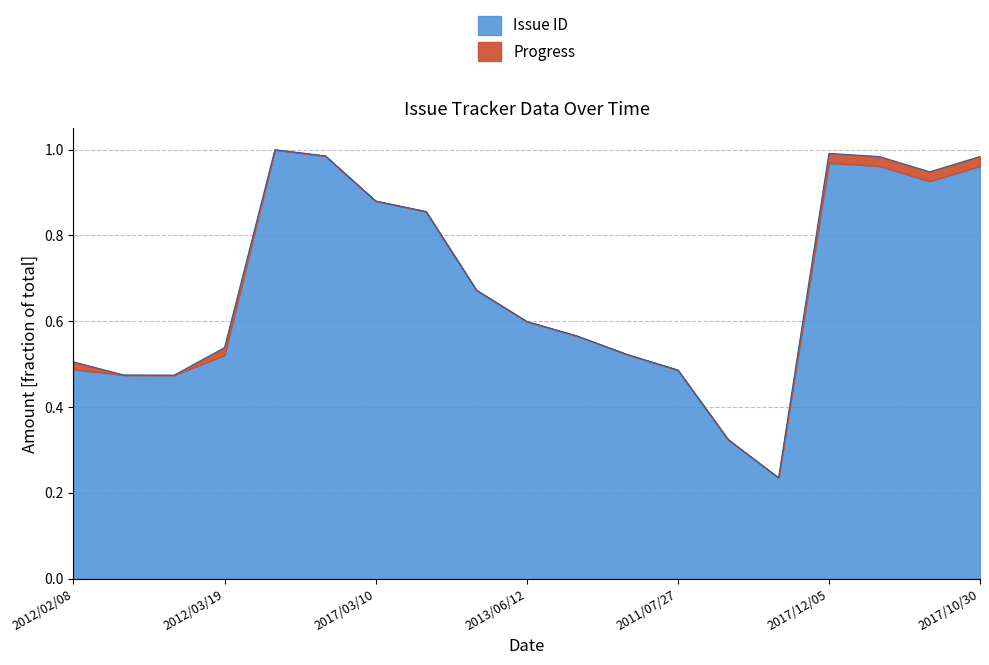

What is the label of the 16th point from the left?

2017/12/05